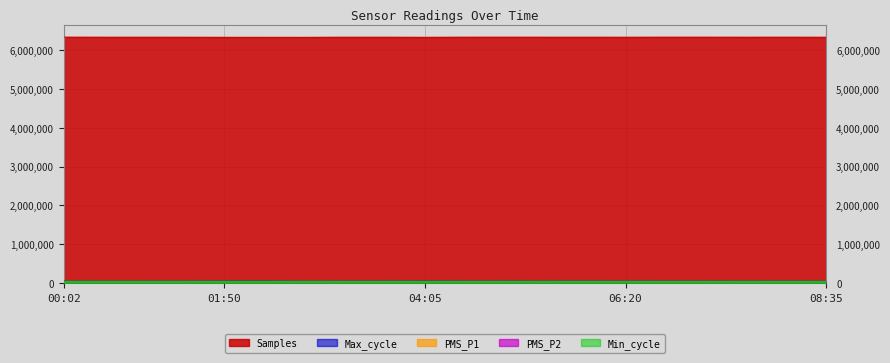

What is the maximum value shown in the chart?

6336999